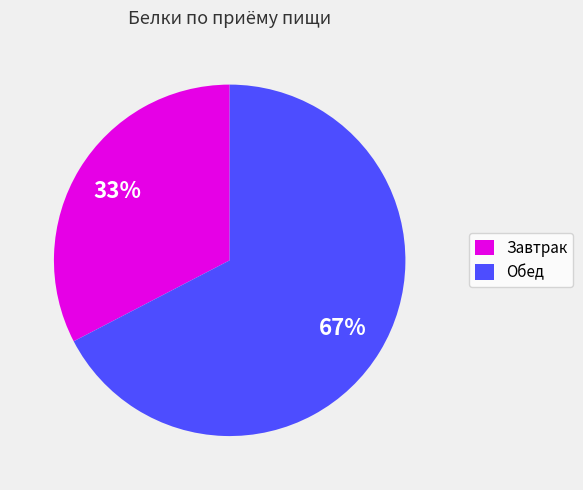

Is there a majority slice in this chart?

Yes